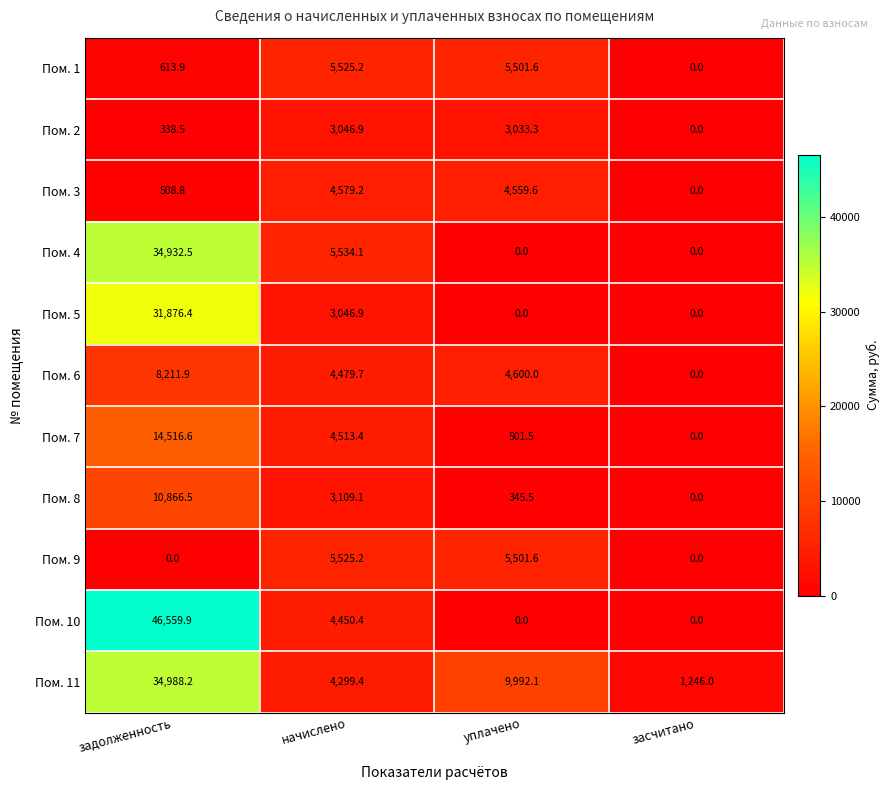

Which series has the largest total across all categories?

Пом. 10